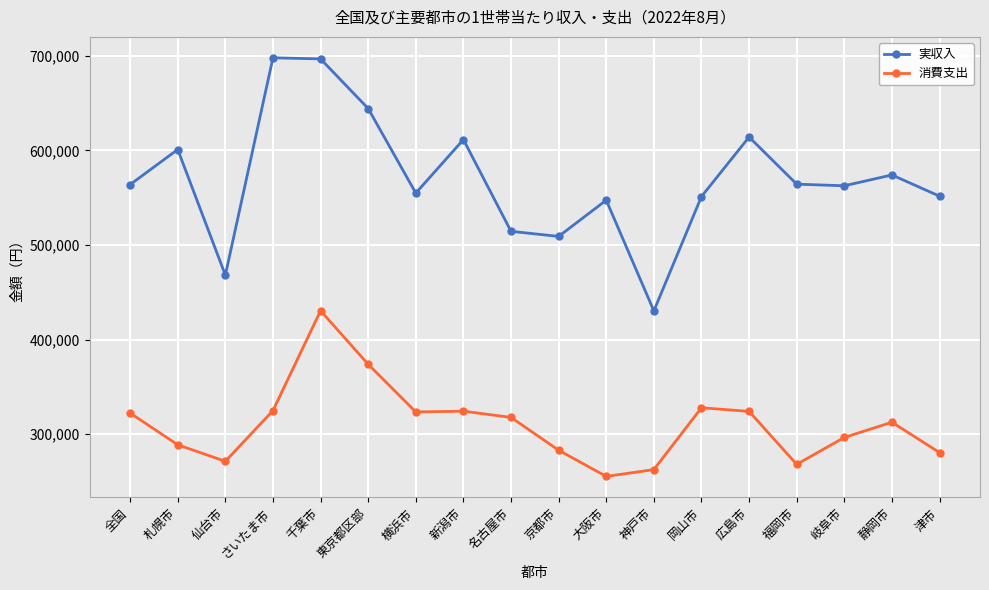

How many data points does each series have?

18